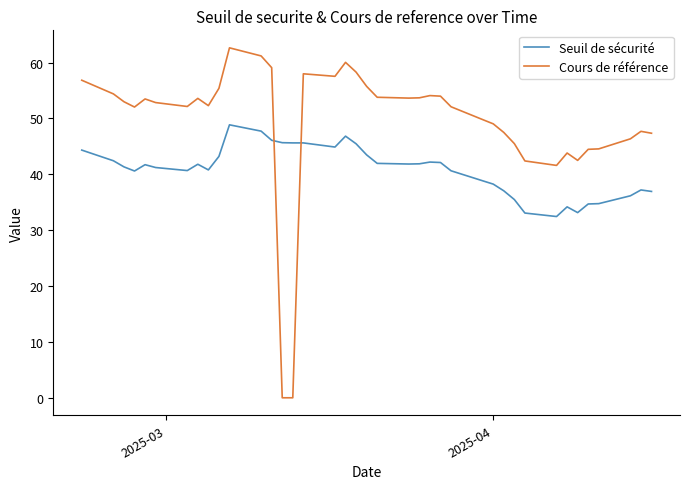

Rank the series by their maximum value, from lowest to highest.

Seuil de sécurité, Cours de référence